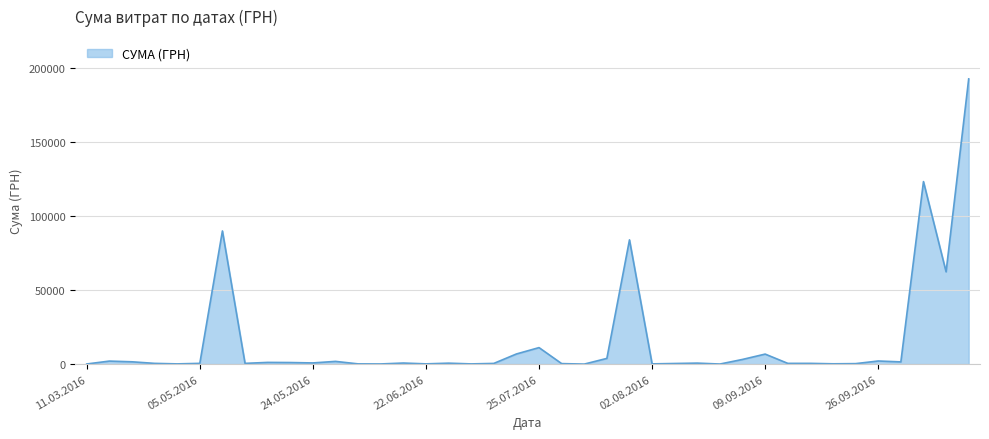

What is the sum of all values?

603936.3